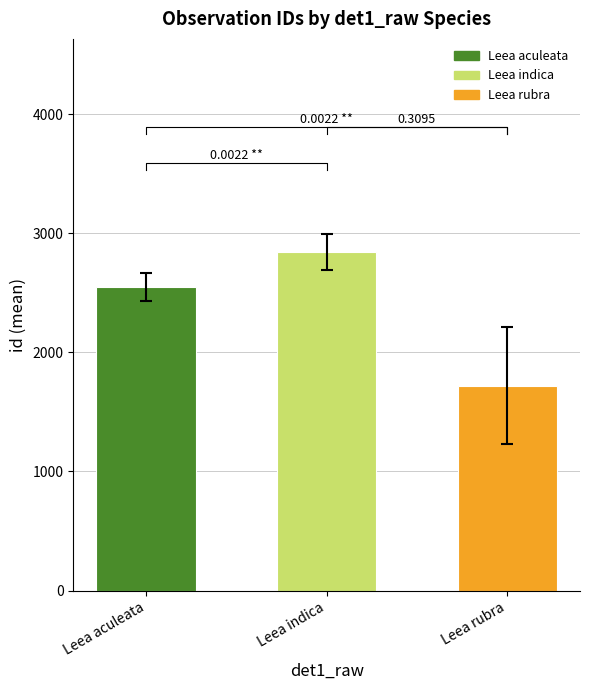

How many groups of bars are there?

3